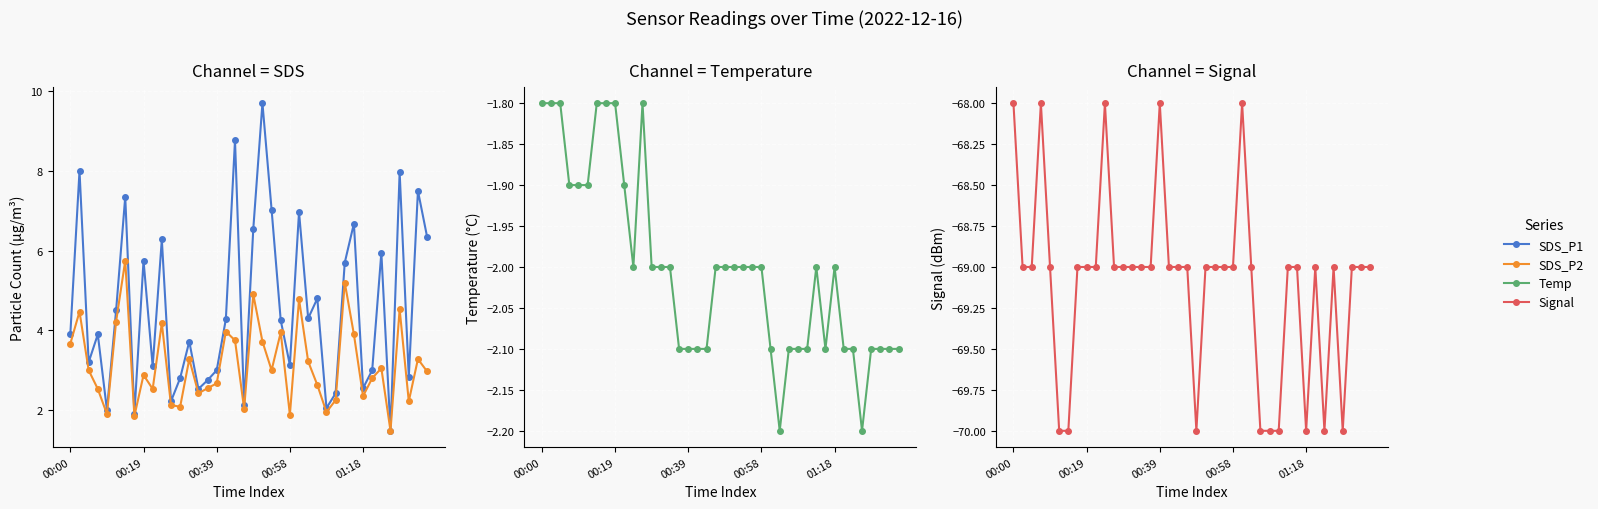

Which series has the largest range (max minus min)?

SDS_P1